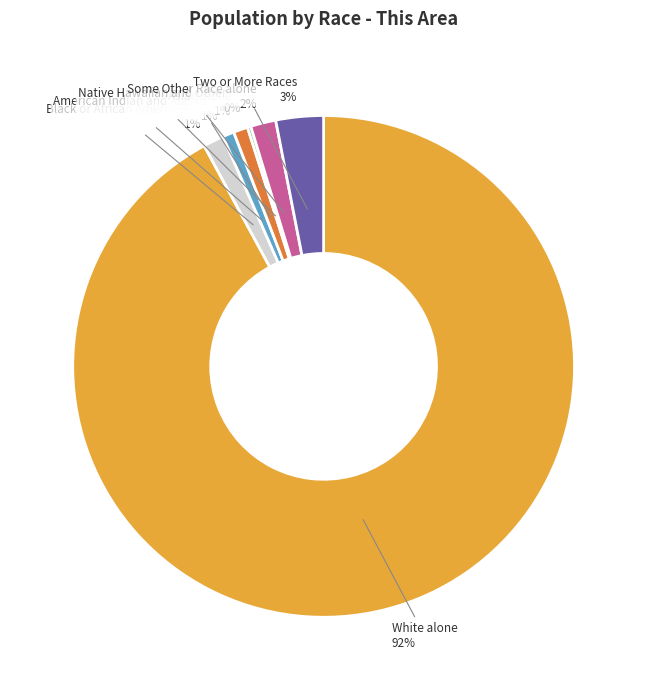

To the nearest percent, what is the average slice percentage?

14%